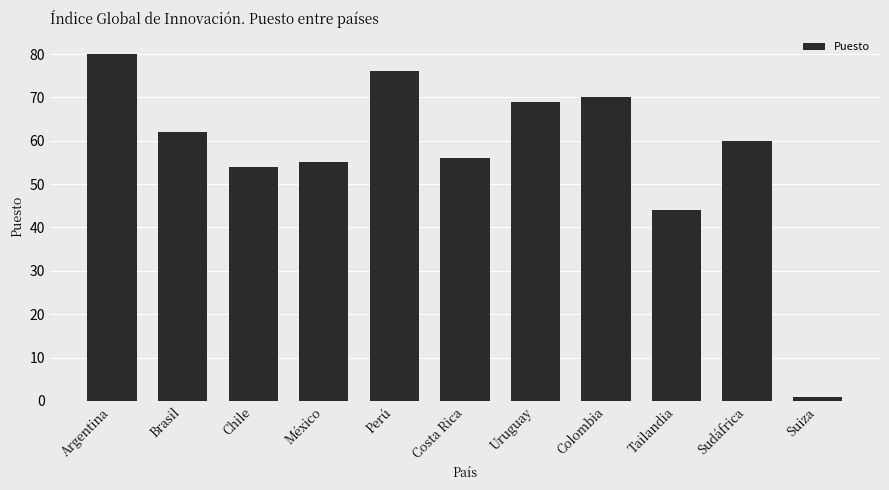

List the labels in order of value, smallest first.

Suiza, Tailandia, Chile, México, Costa Rica, Sudáfrica, Brasil, Uruguay, Colombia, Perú, Argentina